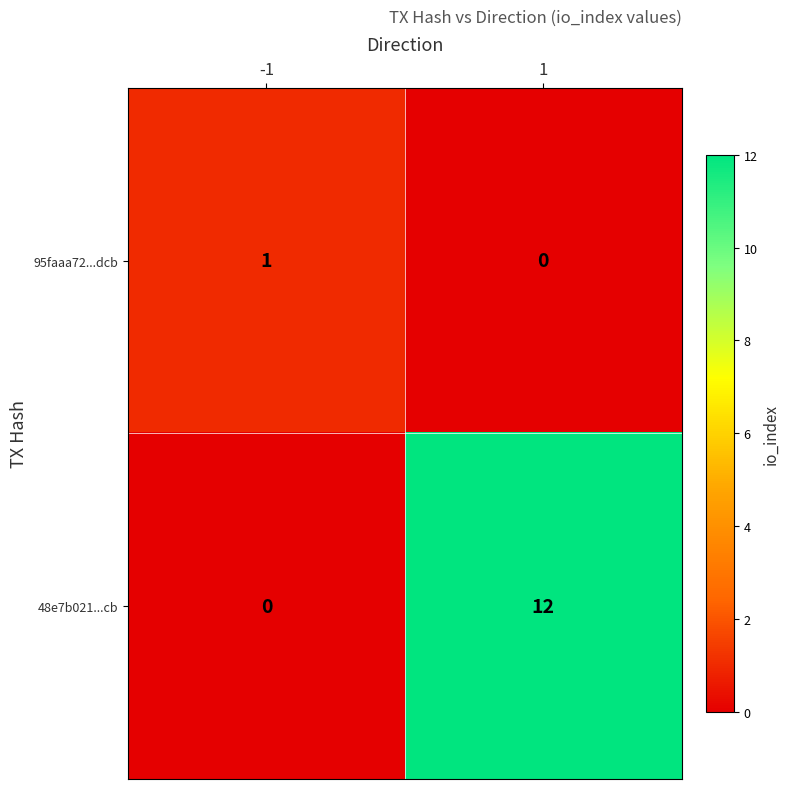

What is the maximum value for 48e7b021...cb?

12